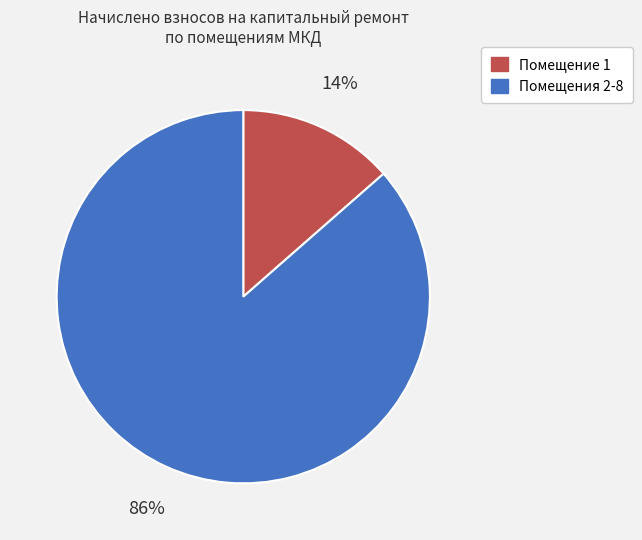

Is there any slice that represents more than half of the pie?

Yes